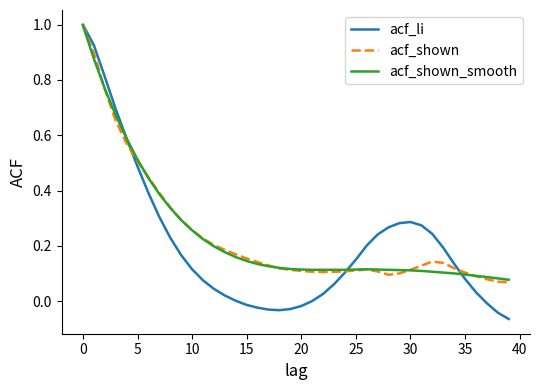

After their last crossing, which series has the higher values: acf_shown_smooth or acf_li?

acf_shown_smooth